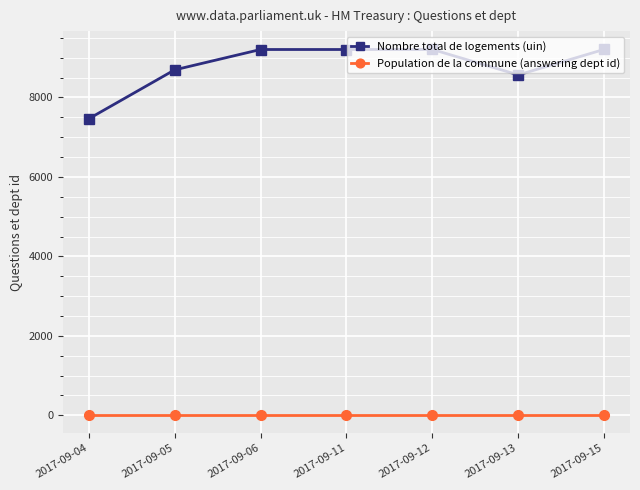

What is the approximate value of Population de la commune (answering dept id) at 2017-09-04?

14